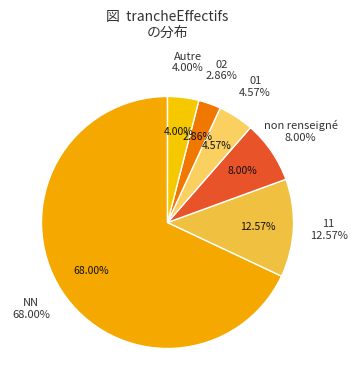

Combined, do 00 and NN account for over 50%?

Yes